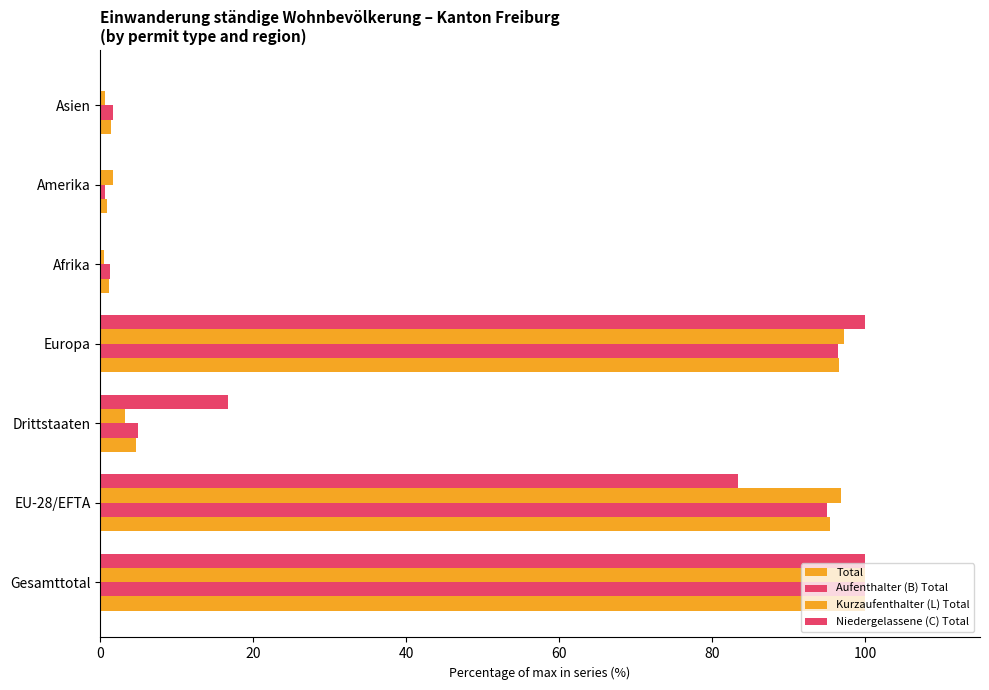

Rank the series by their maximum value, from highest to lowest.

Total, Aufenthalter (B) Total, Kurzaufenthalter (L) Total, Niedergelassene (C) Total